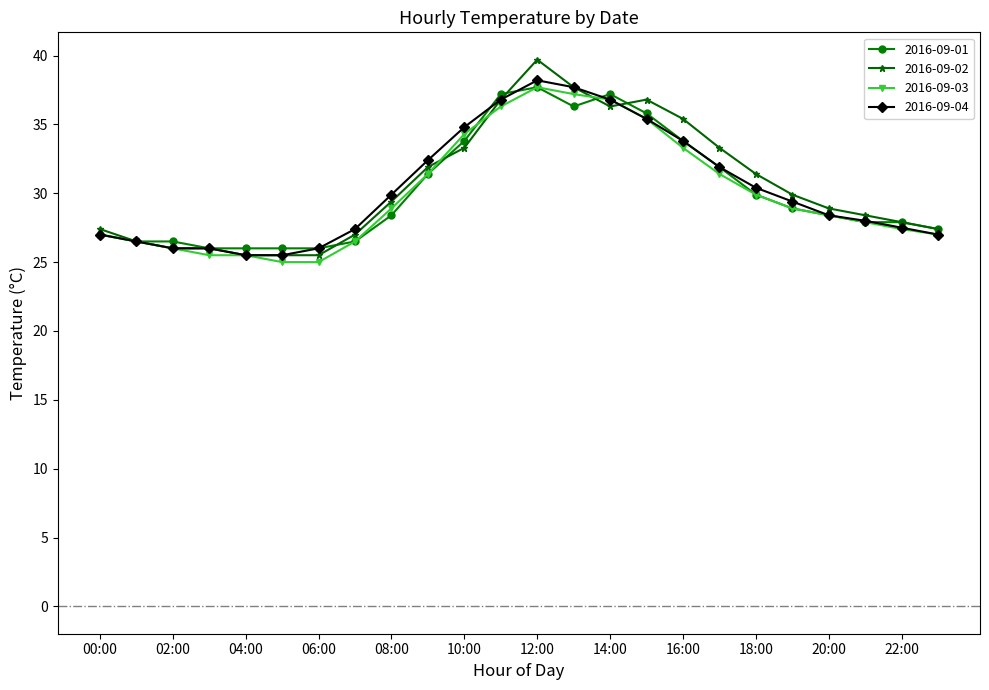

What is the value of the 2016-09-02 point at the 3rd from the left?

26.0